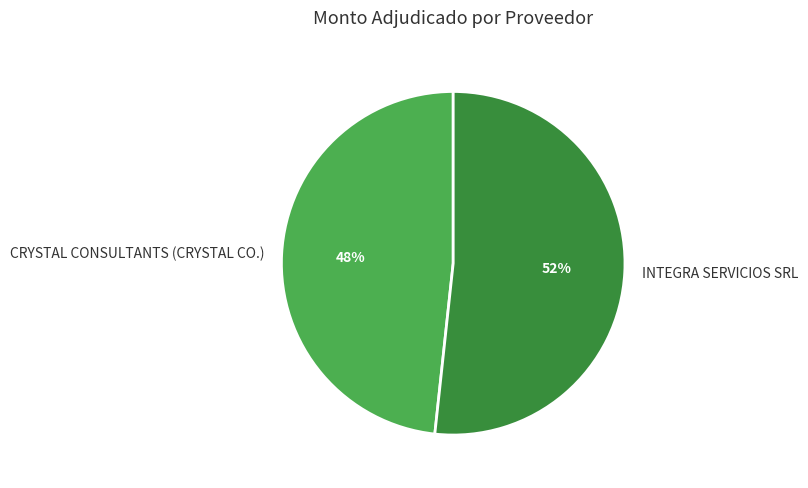

Which category accounts for the majority?

INTEGRA SERVICIOS SRL